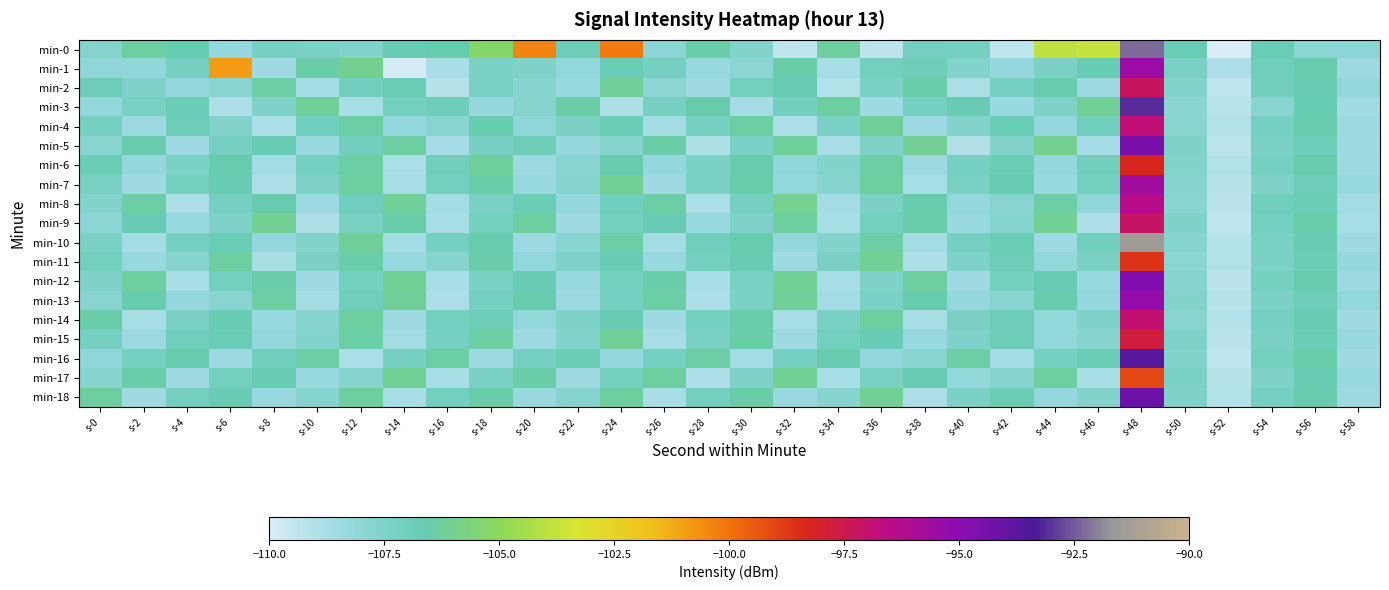

What is the total value across all series at s-58?

-2059.0